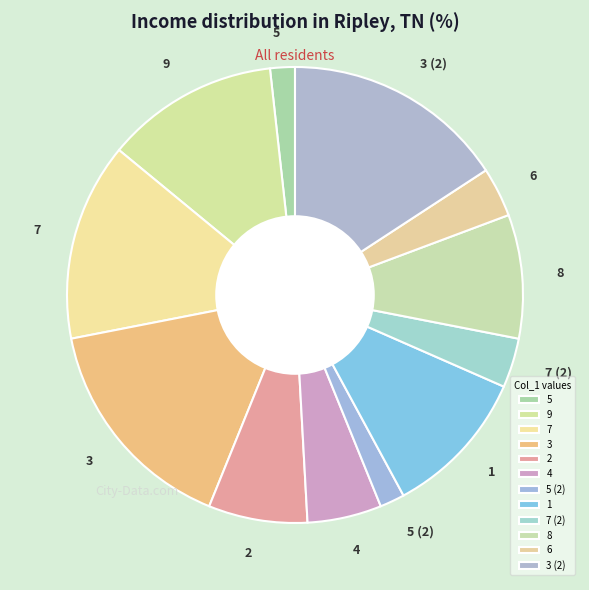

Count the number of slices in the pie.

12